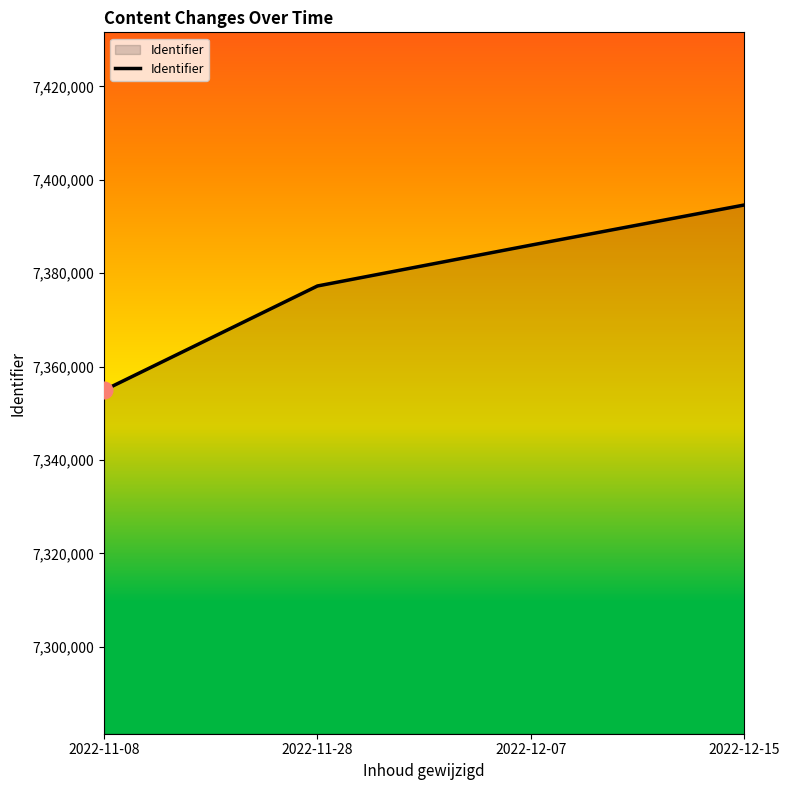

The value at 2022-11-08 is 12707589. True or false?

False